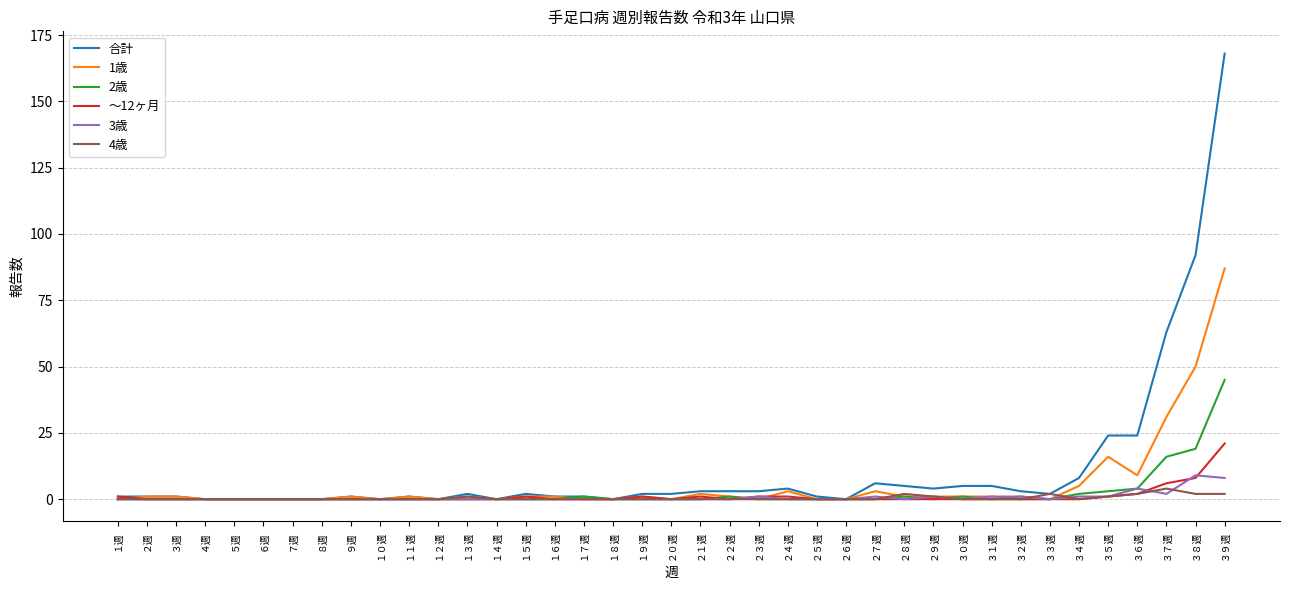

Is the value of 4歳 at ２５週 greater than the value of 合計 at ２４週?

No